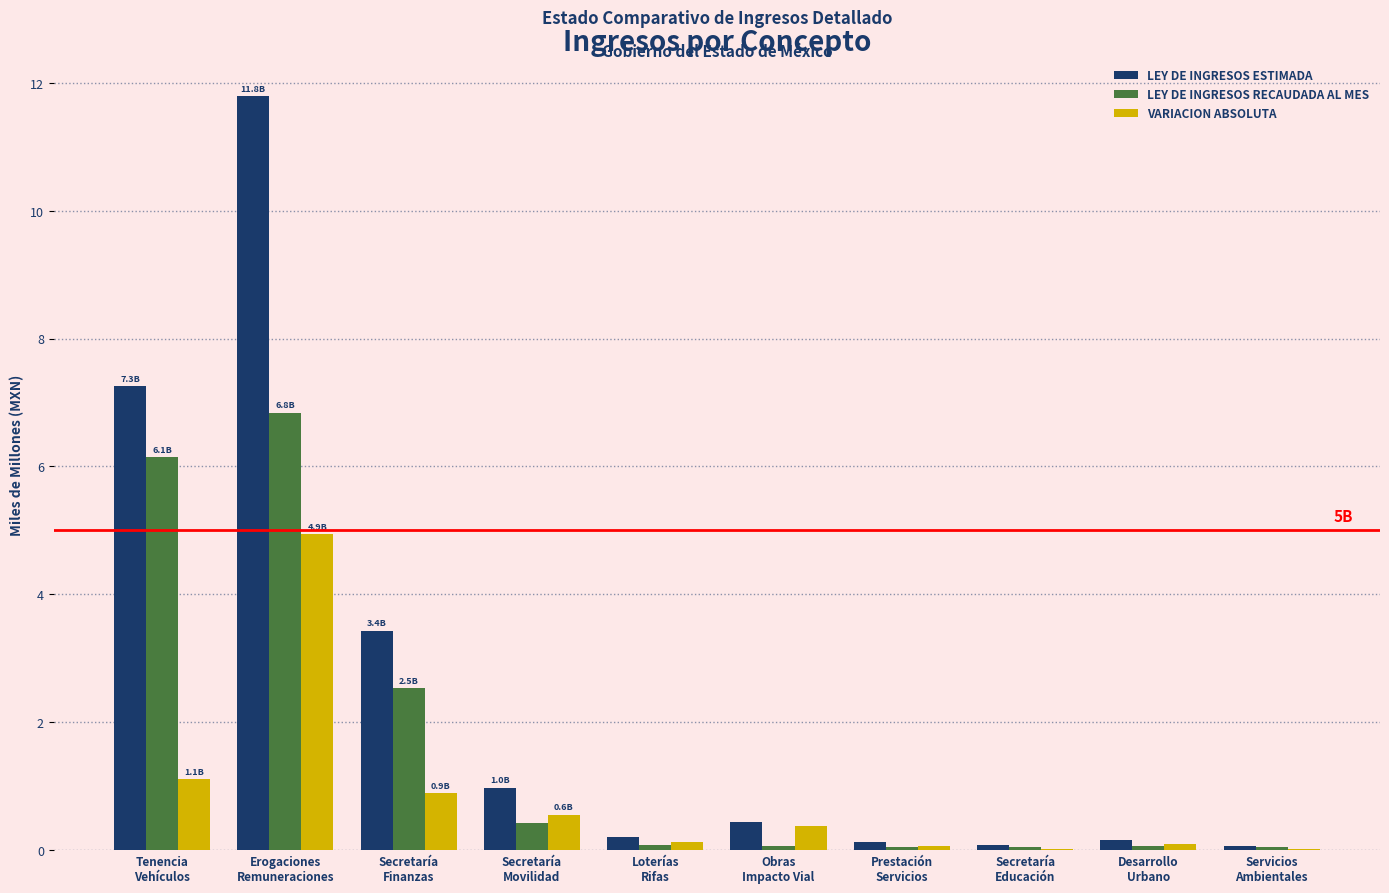

What is the sum of all LEY DE INGRESOS RECAUDADA AL MES values?

16.3